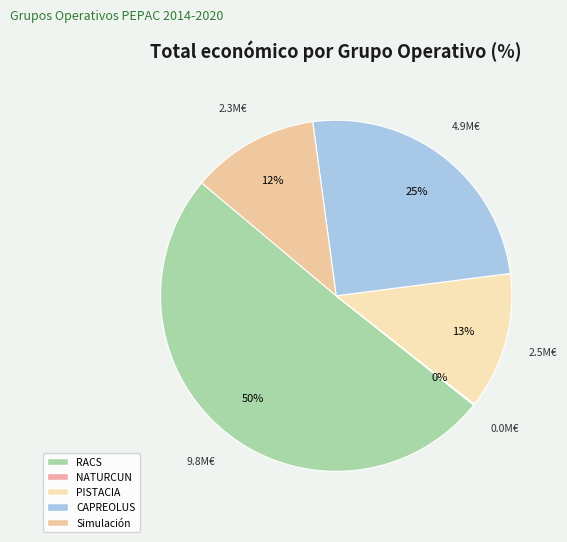

To the nearest percent, what is the average slice percentage?

20%